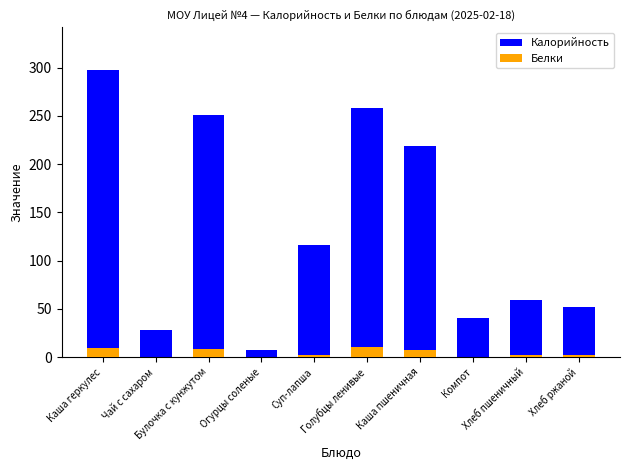

How many data points in Калорийность are less than 115?

5